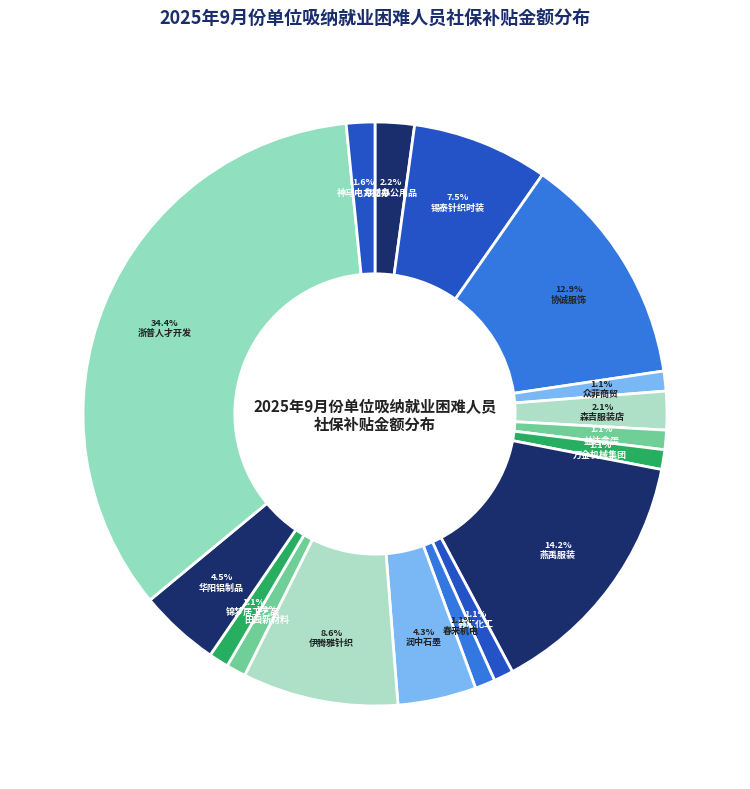

How many segments does this pie chart have?

17